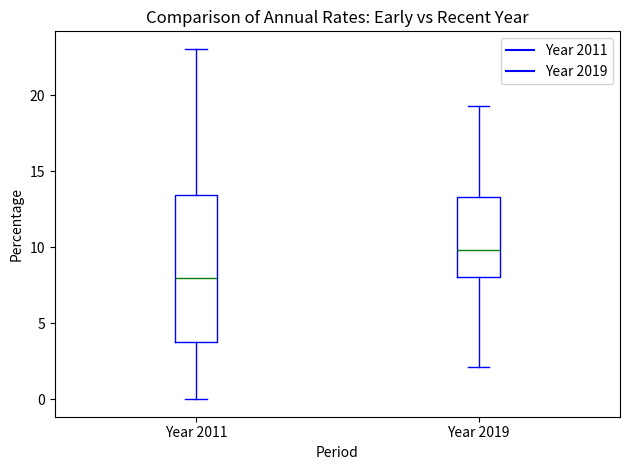

Where does the upper whisker of the box for Year 2019 end on the y-axis? The values are not printed on the chart, so give them approximately, as read against the axis.

19.5